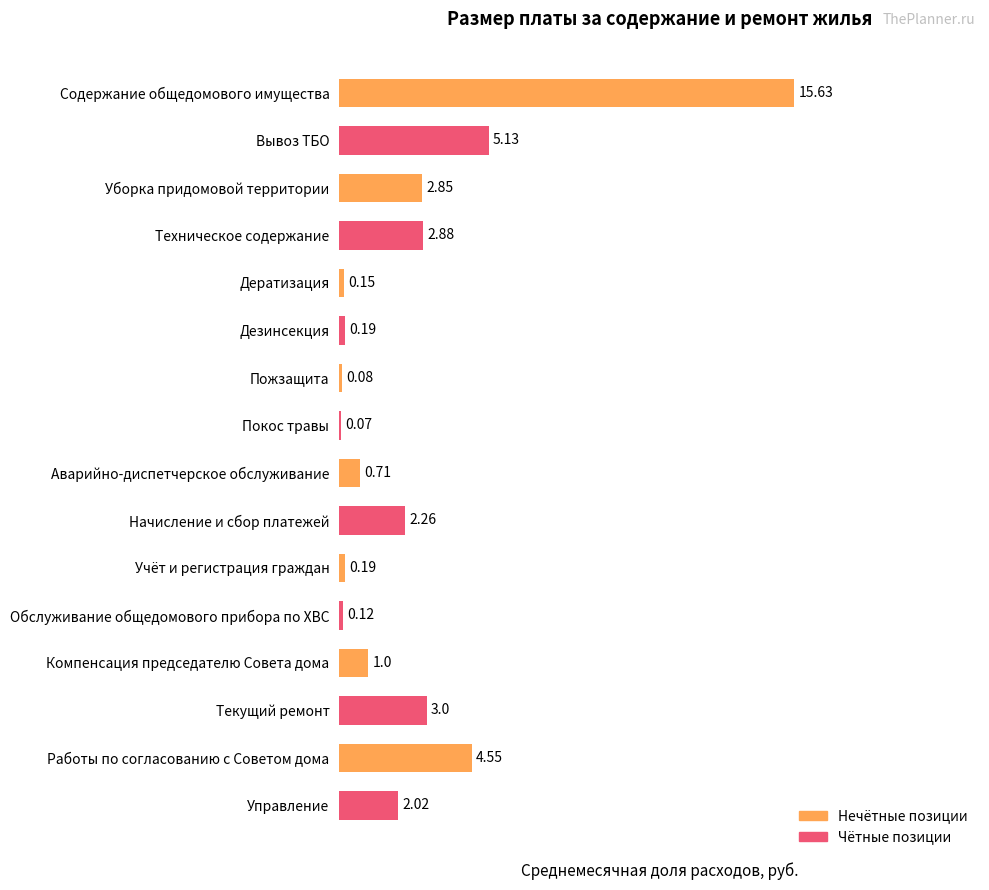

What is the difference between the values at Учёт и регистрация граждан and Компенсация председателю Совета дома?

0.8